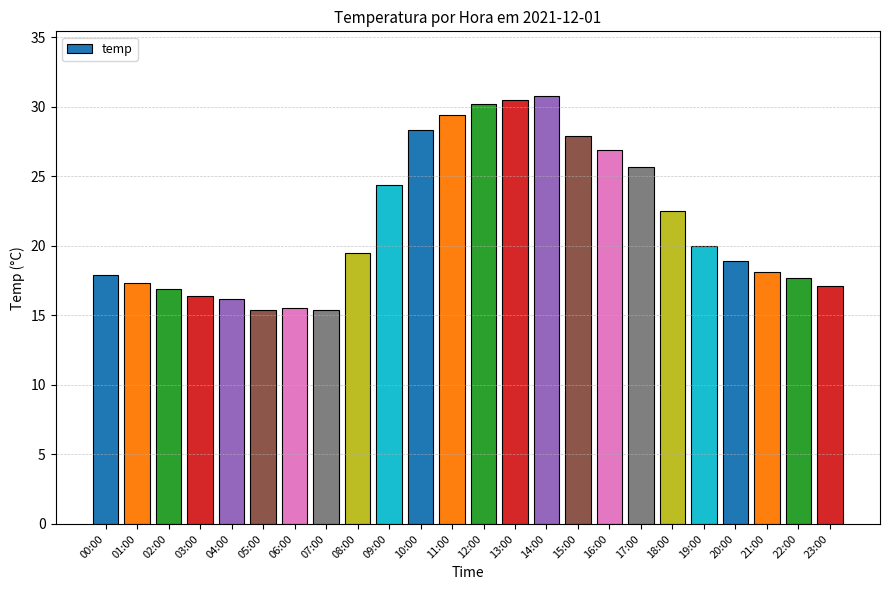

At which label does the data first exceed 19?

08:00